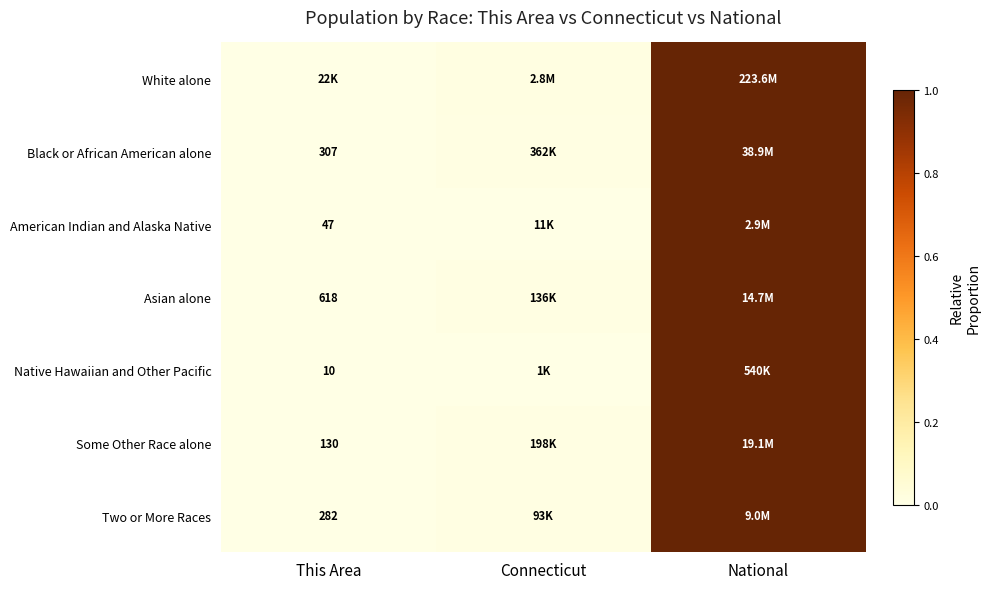

At which category is the sum across all series the highest?

National